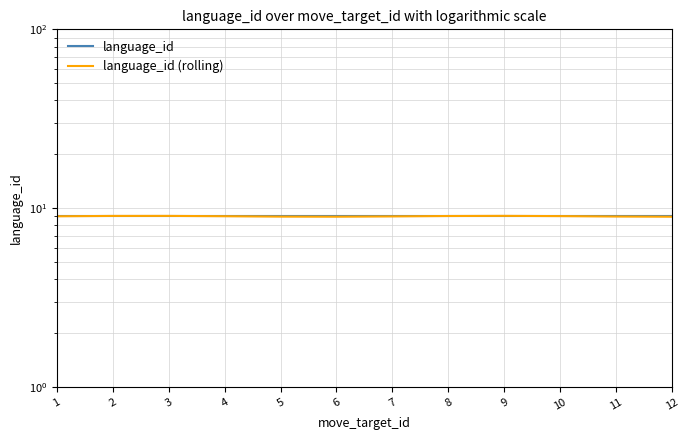

Reading right to left, extract all data points from this chart.

language_id: 12=9.0	11=9.0	10=9.0	9=9.0	8=9.0	7=9.0	6=9.0	5=9.0	4=9.0	3=9.0	2=9.0	1=9.0
language_id (rolling): 12=9.0	11=9.0	10=9.0	9=9.0	8=9.0	7=9.0	6=9.0	5=9.0	4=9.0	3=9.0	2=9.0	1=9.0